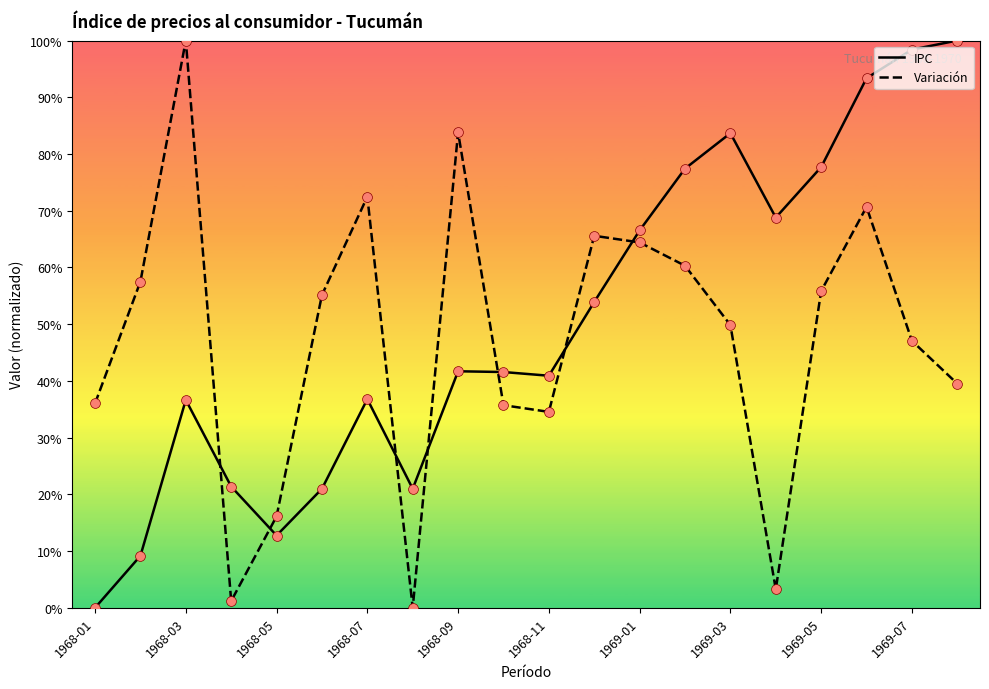

How many times do Variación and IPC cross each other?

7